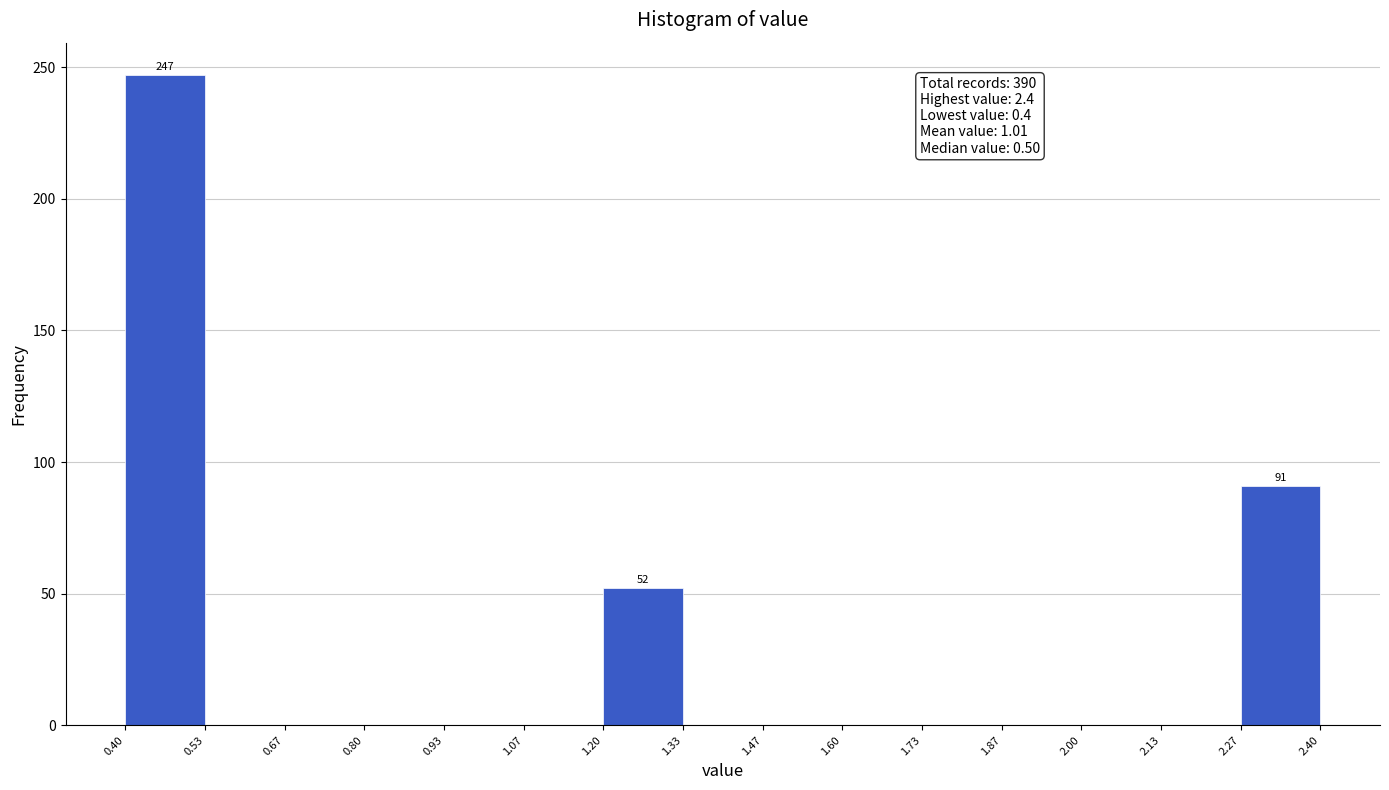

Which range on the x-axis has the tallest bar?

0.40 to 0.53